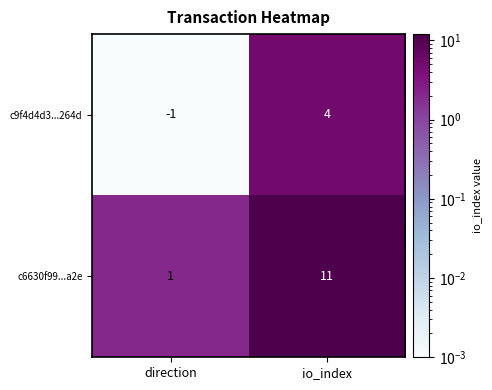

Which series has the largest total across all categories?

c6630f99...a2e